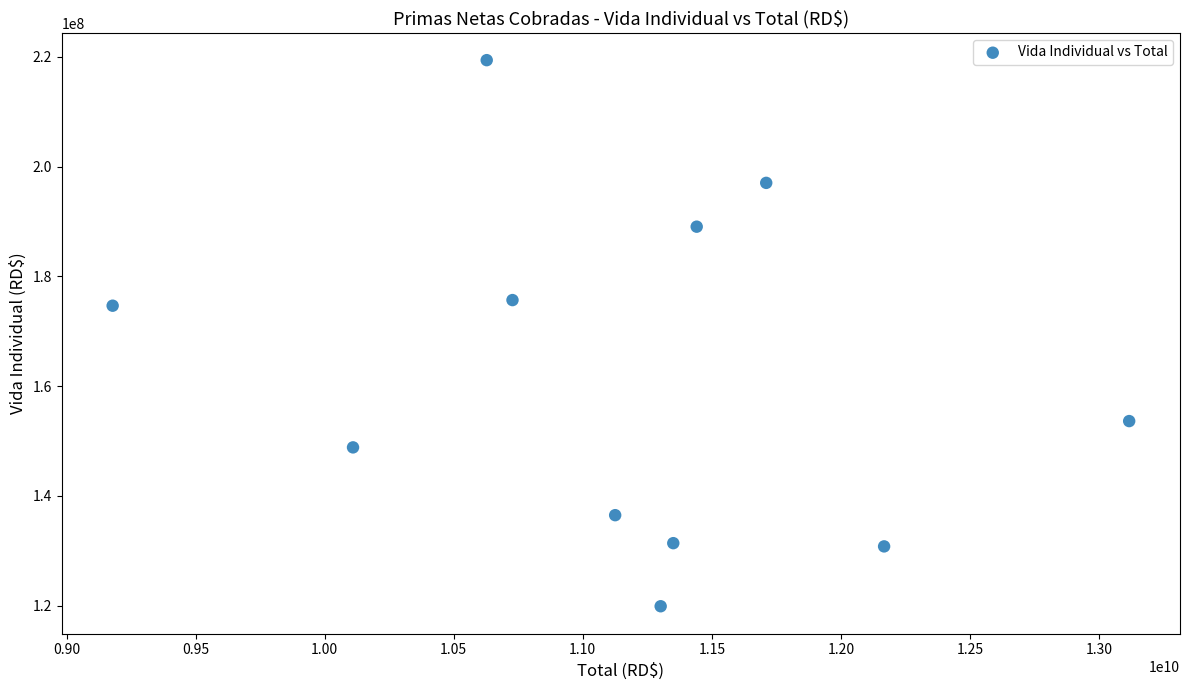

What is the average Y value?

161517984.2